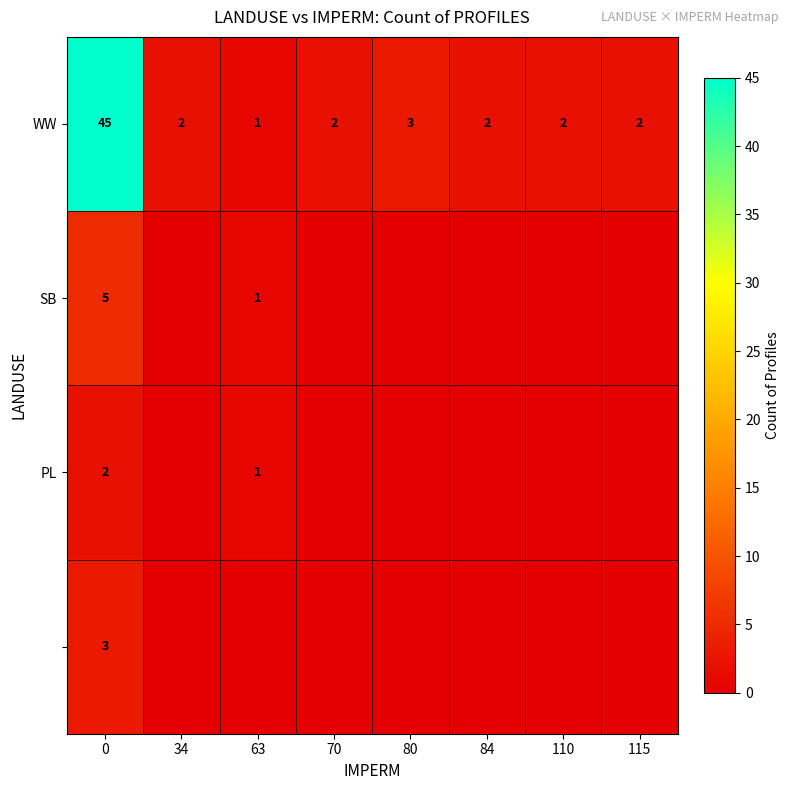

Which category has the lowest value in the WW series?

63